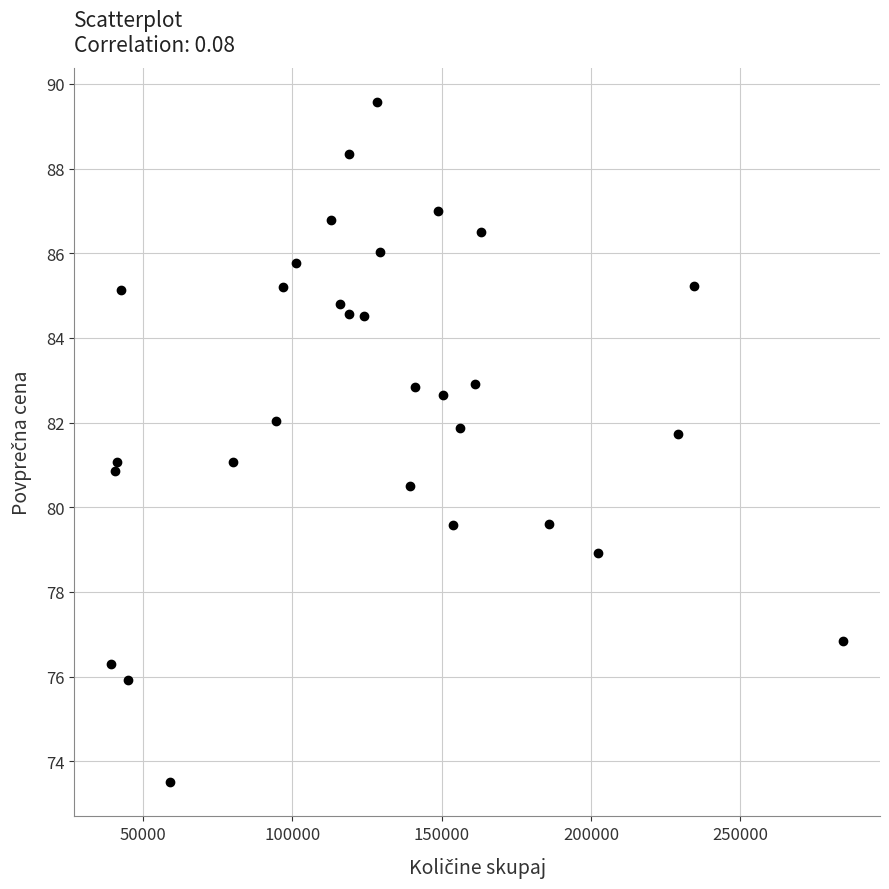

What is the range of Y values (max minus min)?

16.1